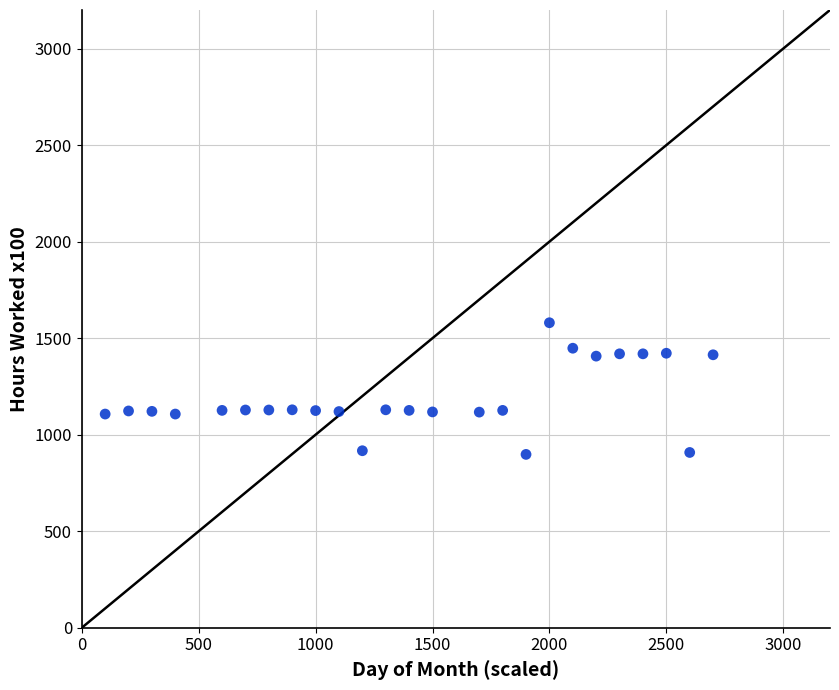

What is the range of X values (max minus min)?

2600